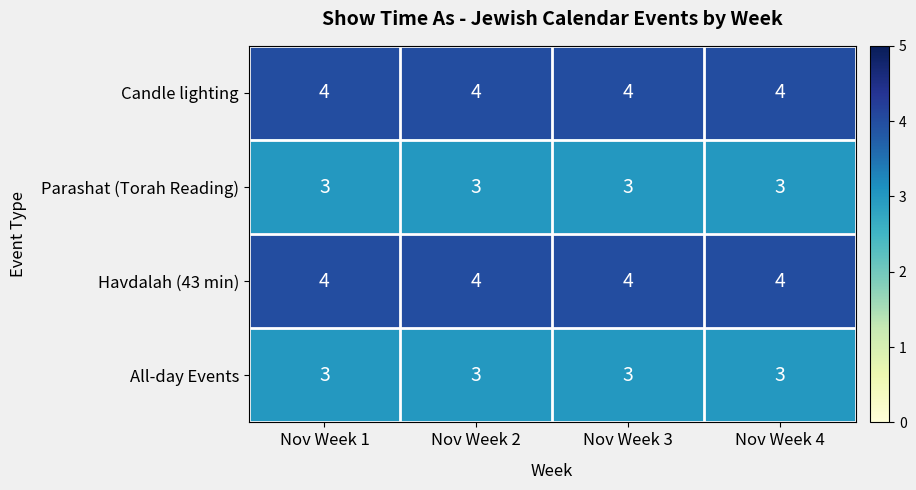

What is the average value of the All-day Events series?

3